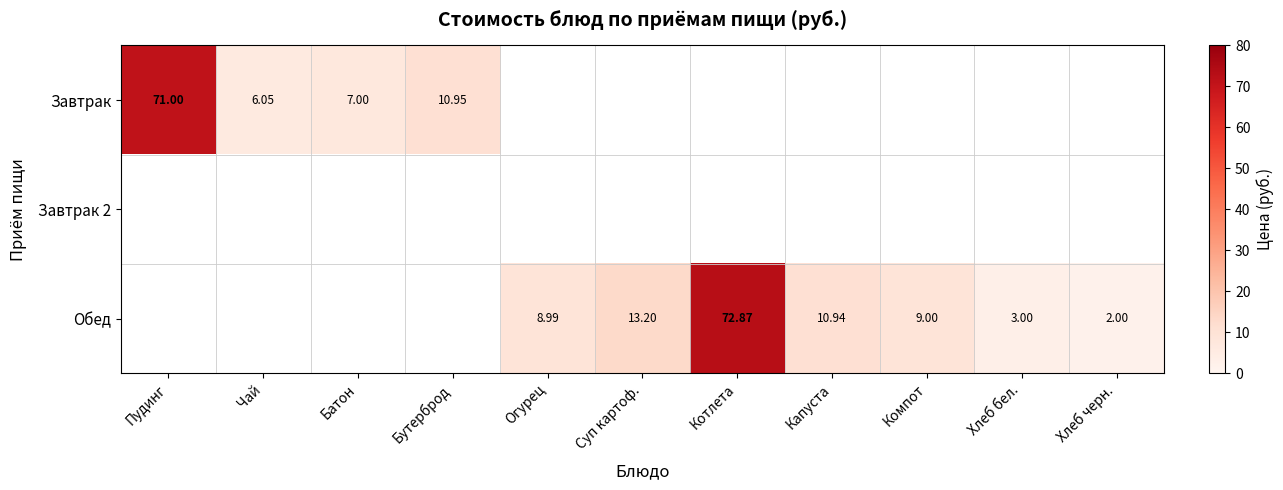

What is the sum of all Обед values?

120.0